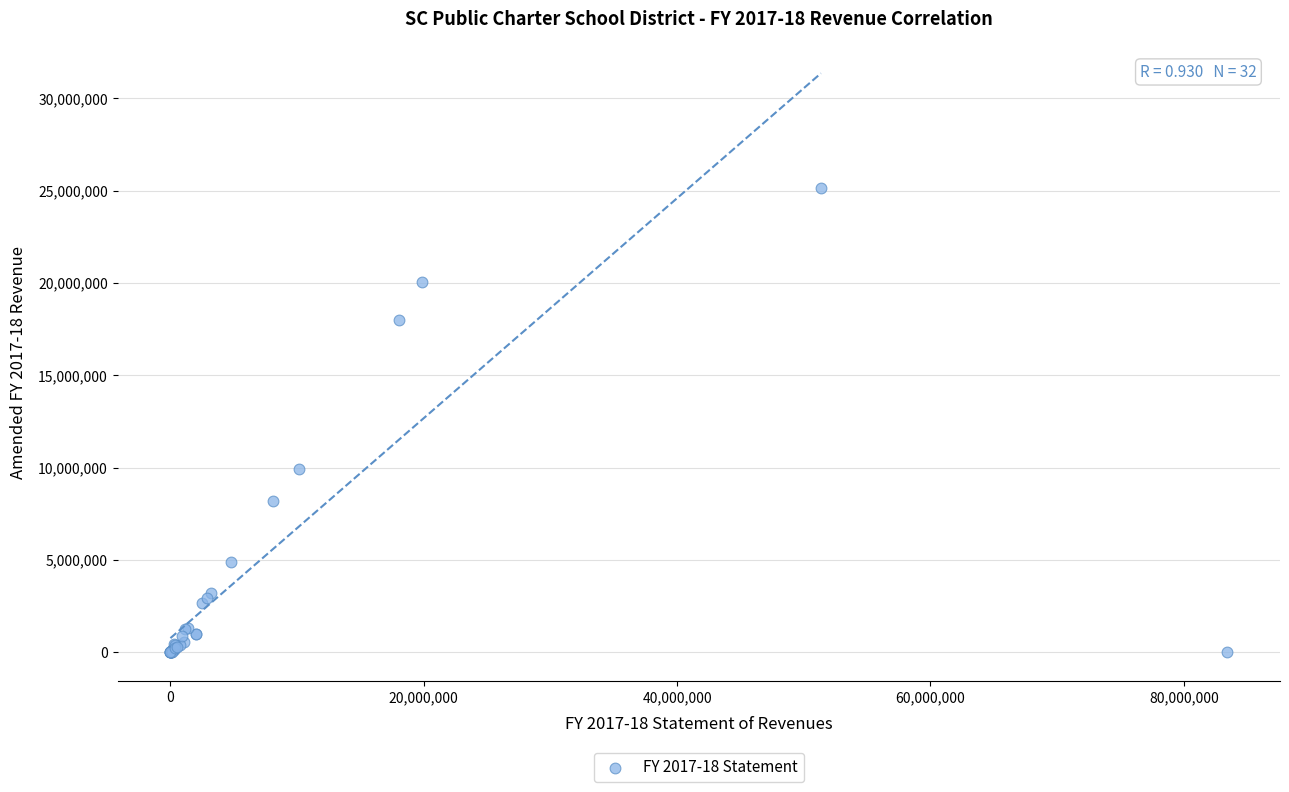

What Y value in the scatter plot is closest to 12564272?

9947229